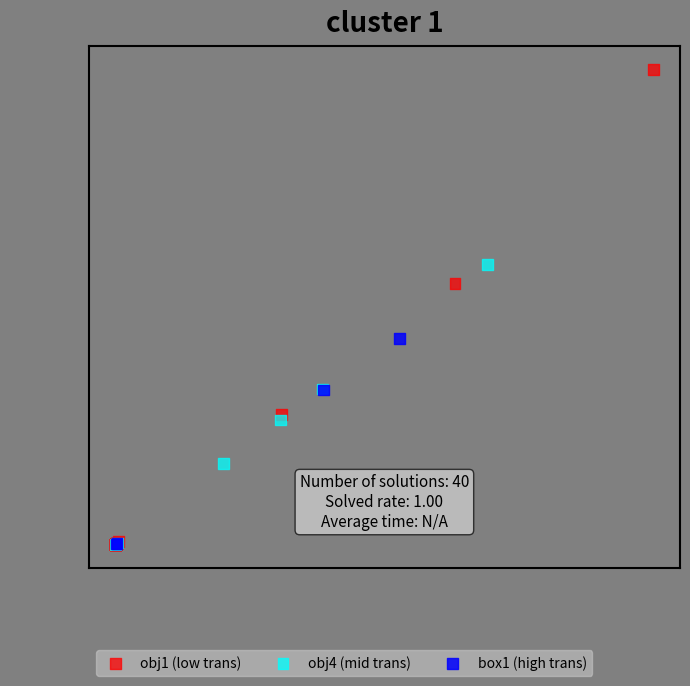

Which series has the largest Y range (max minus min)?

obj1 (low trans)